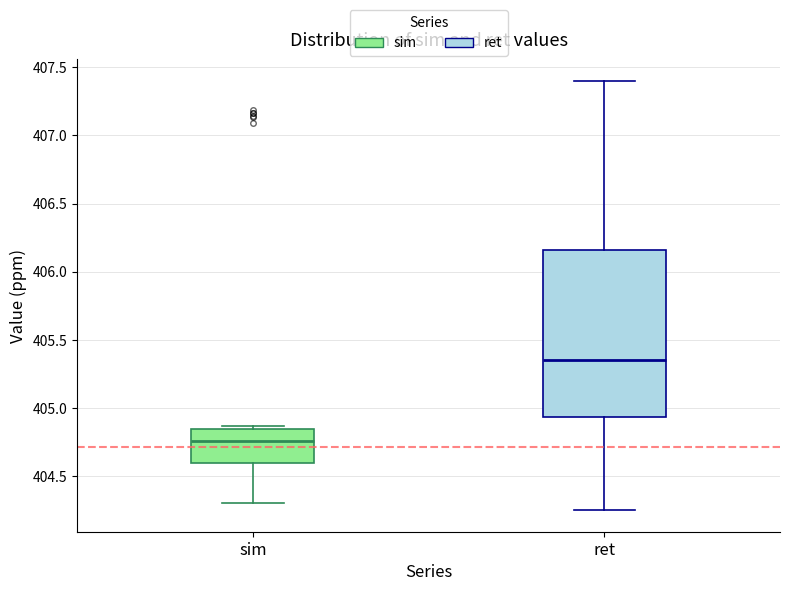

Reading left to right, read every box against the y-axis: the position of its median line, the range the box covers, and the ends of its whiskers. The values are not printed on the chart, so give them approximately, as read against the axis.

sim: median 404.75, box 404.60 to 404.85, whiskers 404.30 to 404.85 (just above the box's upper edge)
ret: median 405.35, box 404.95 to 406.15, whiskers 404.25 to 407.40